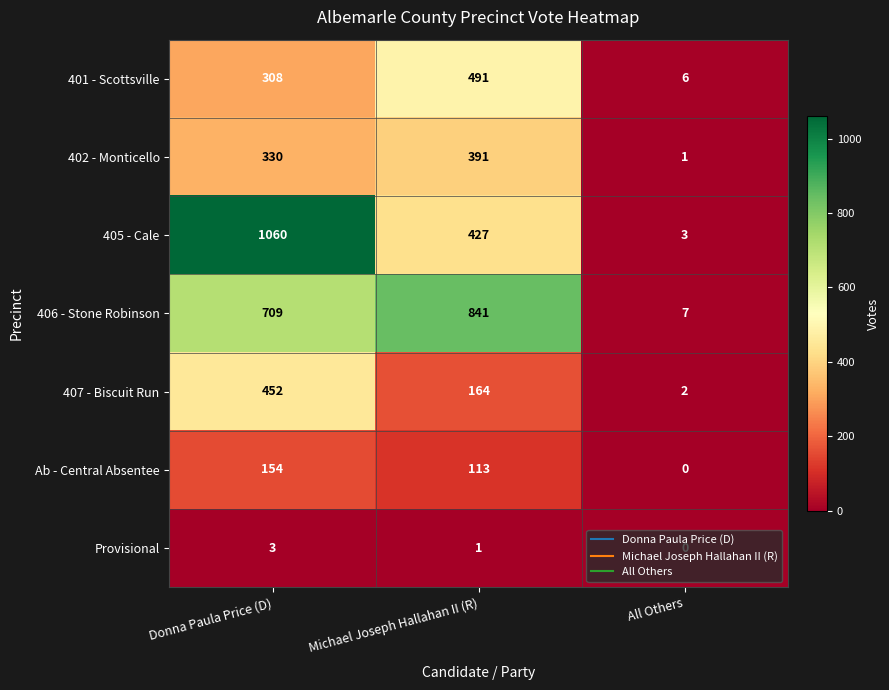

Which series has the largest total across all categories?

406 - Stone Robinson